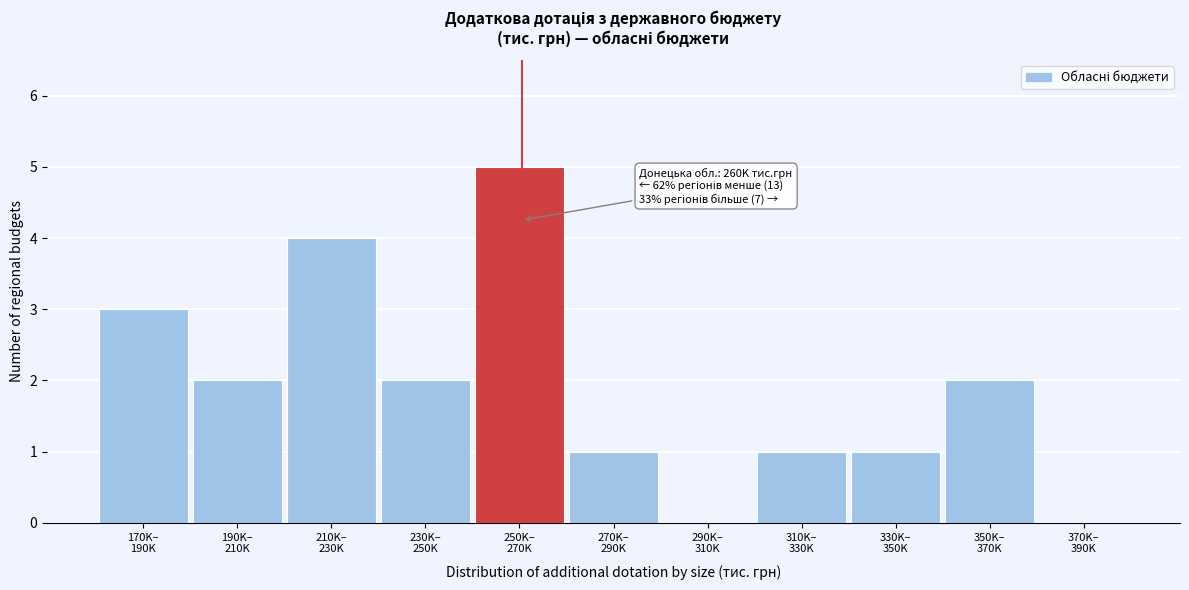

What is the greatest value displayed?

5